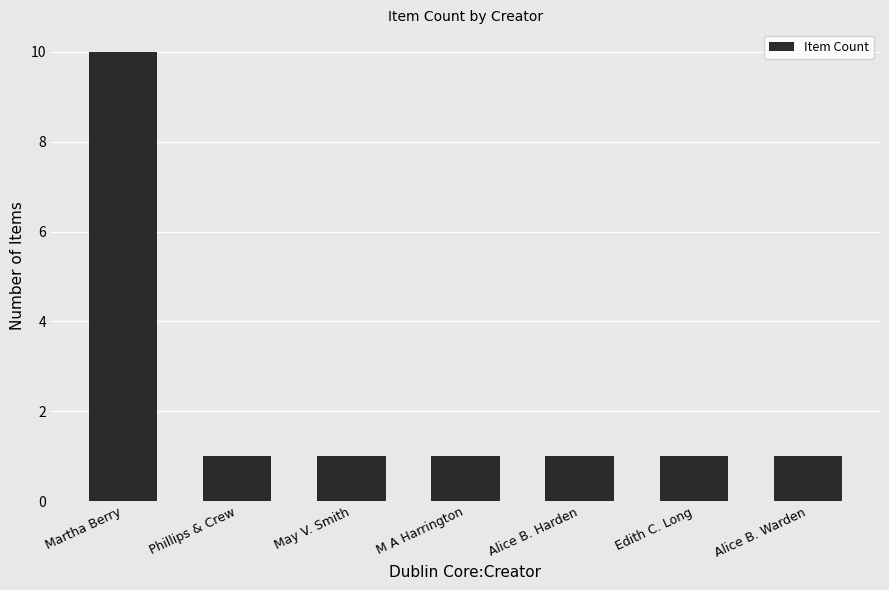

What is the greatest value displayed?

10